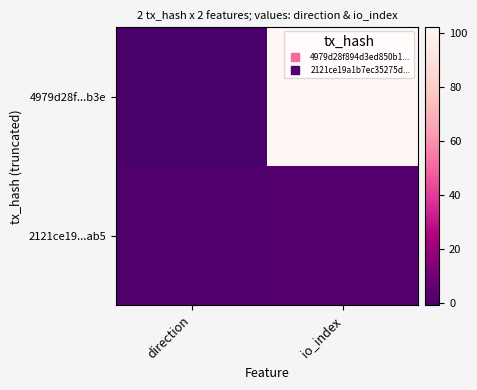

Reading right to left, list all the values displayed in this chart.

4979d28f...b3e: io_index=102	direction=-1
2121ce19...ab5: io_index=2	direction=1